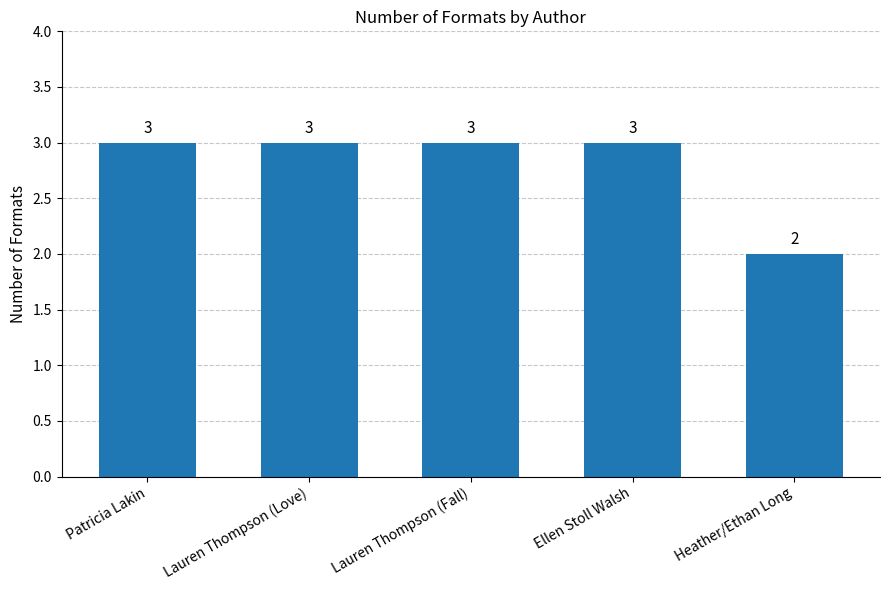

Reading left to right, list all the values displayed in this chart.

3	3	3	3	2